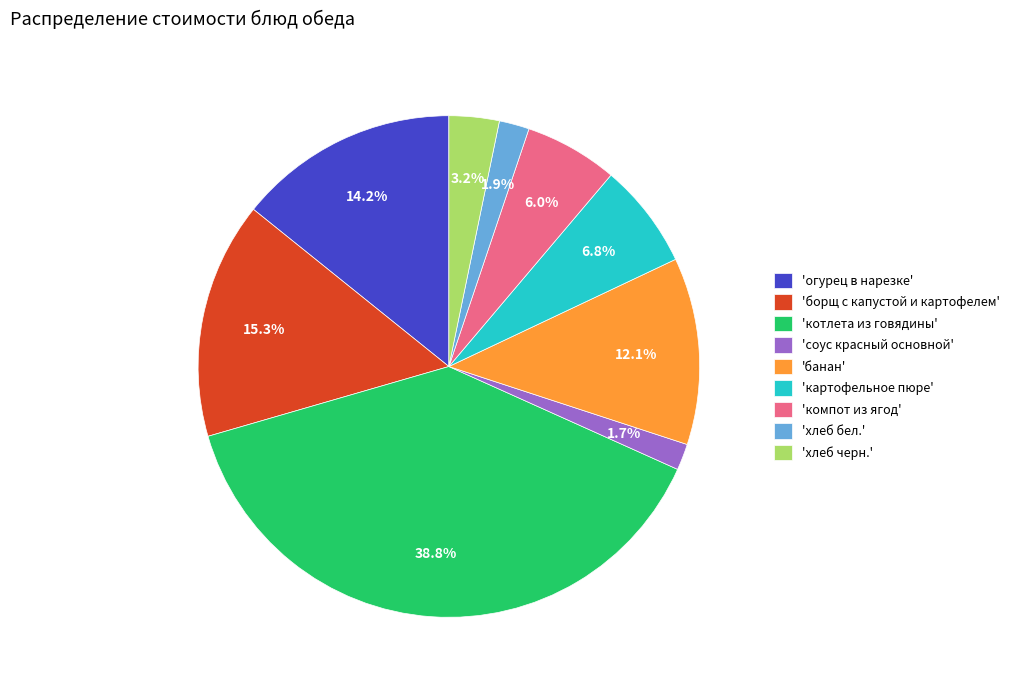

What is the ratio of the value at 'компот из ягод' to the value at 'соус красный основной'?

3.5